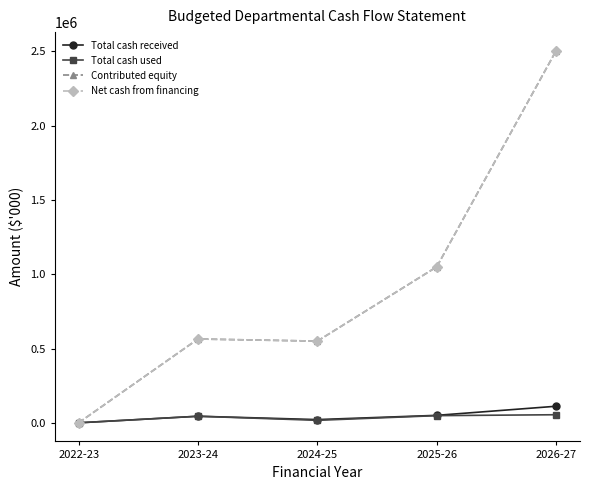

What is the average value of the Net cash from financing series?

933840